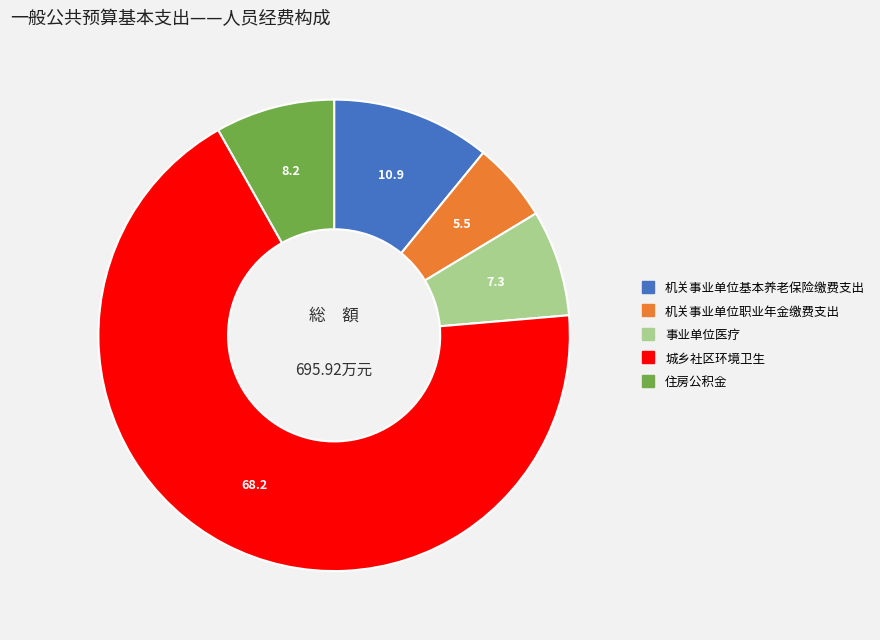

Count the number of slices in the pie.

5